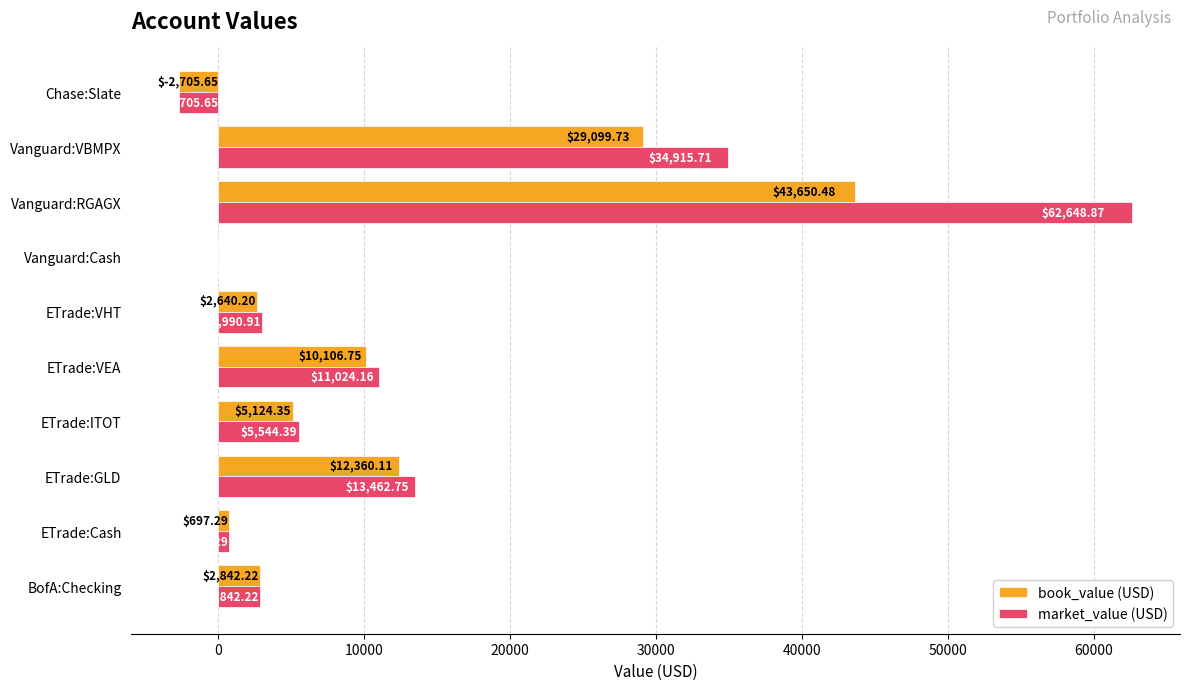

At which category is the sum across all series the highest?

Vanguard:RGAGX